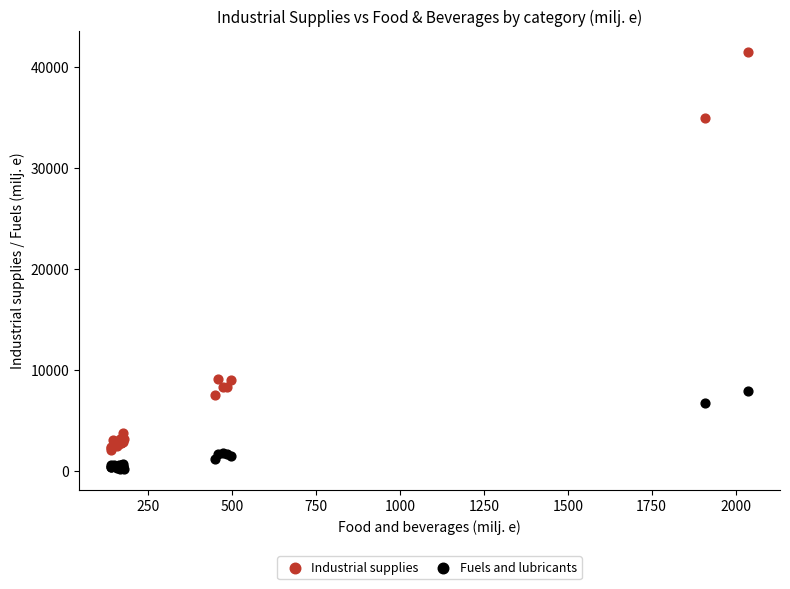

Which series reaches the maximum Y coordinate?

Industrial supplies